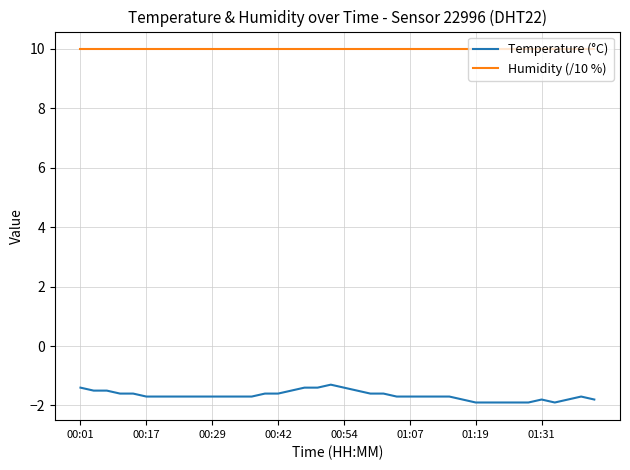

What is the maximum value shown in the chart?

10.0